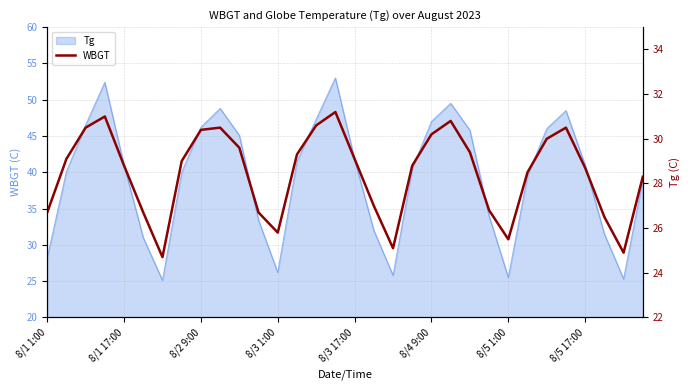

What is the sum of the values at 8/1 17:00 and 20?

59.3